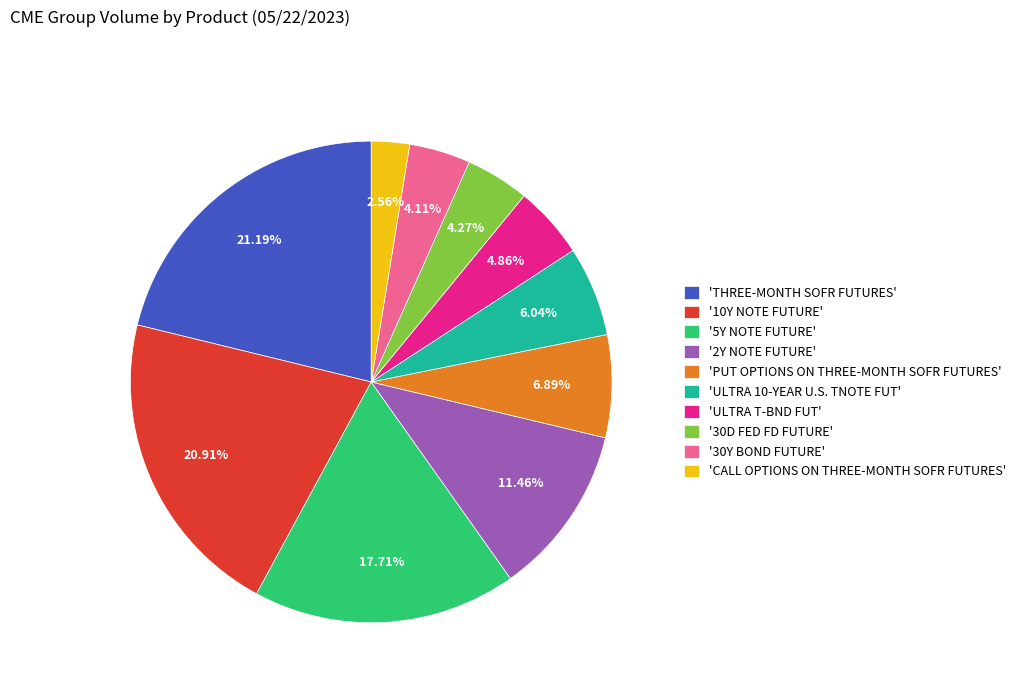

Combined, do '5Y NOTE FUTURE' and '2Y NOTE FUTURE' account for over 50%?

No